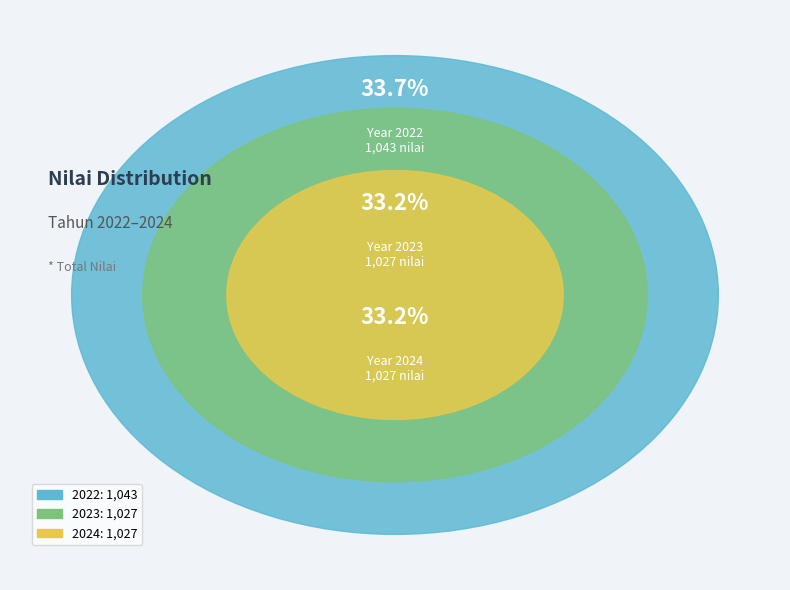

Which category has the biggest portion of the pie?

2022